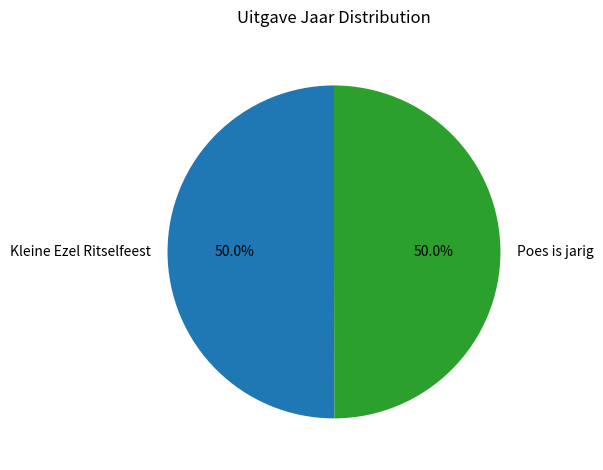

To the nearest percent, what is the combined percentage of Kleine Ezel Ritselfeest and Poes is jarig?

100%